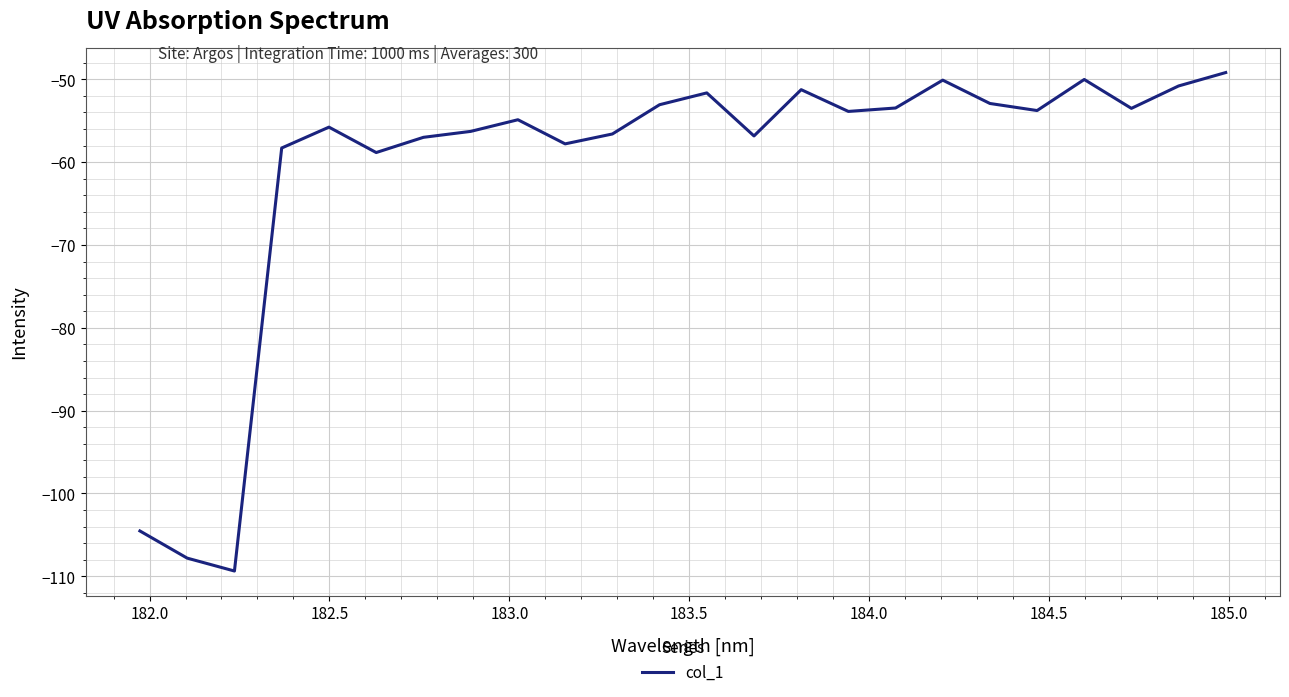

What is the smallest value displayed?

-109.4